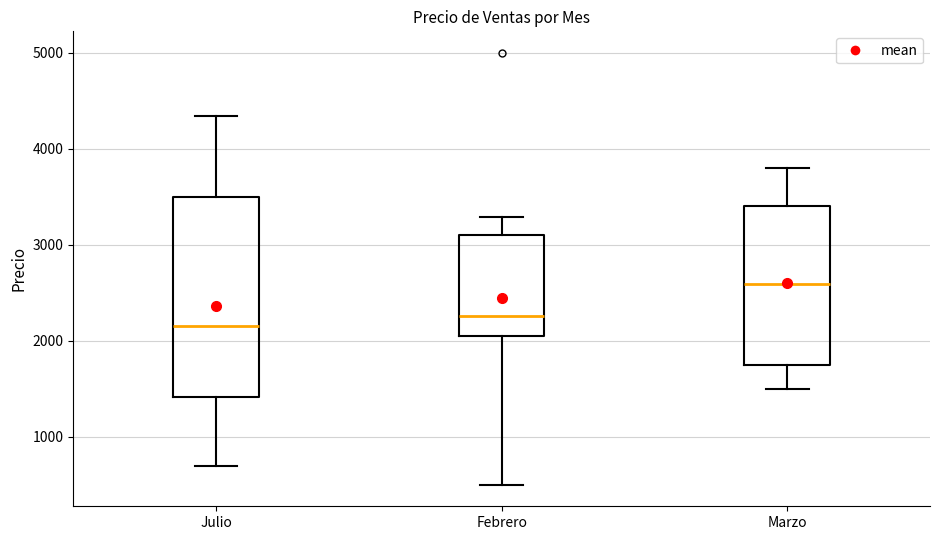

Reading left to right, read every box against the y-axis: the position of its median line, the range the box covers, and the ends of its whiskers. The values are not printed on the chart, so give them approximately, as read against the axis.

Julio: median 2200, box 1400 to 3500, whiskers 700 to 4300
Febrero: median 2300, box 2000 to 3100, whiskers 500 to 3300
Marzo: median 2600, box 1700 to 3400, whiskers 1500 to 3800